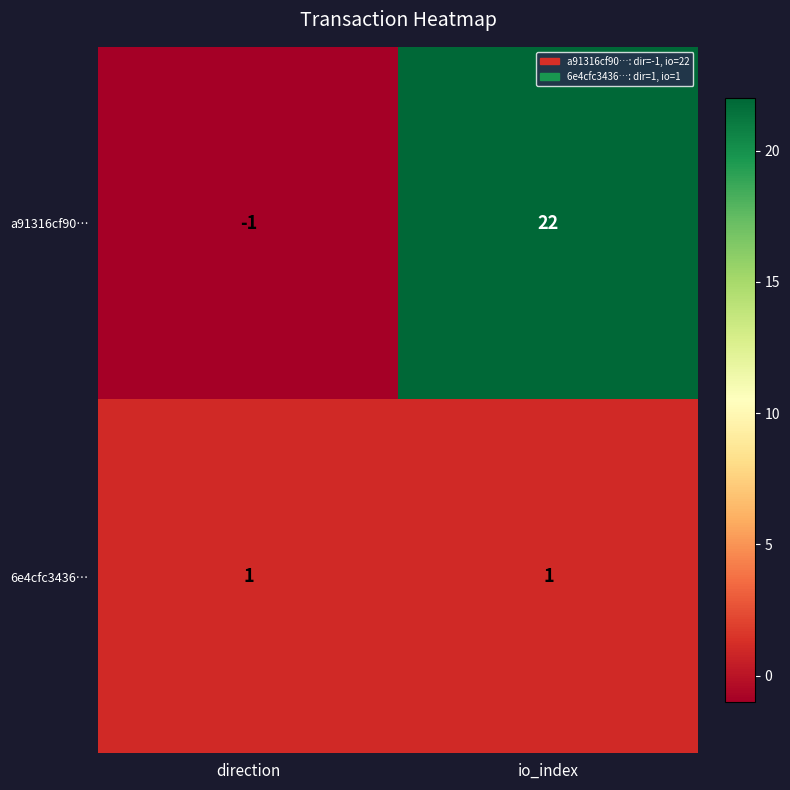

At which category is the sum across all series the highest?

io_index